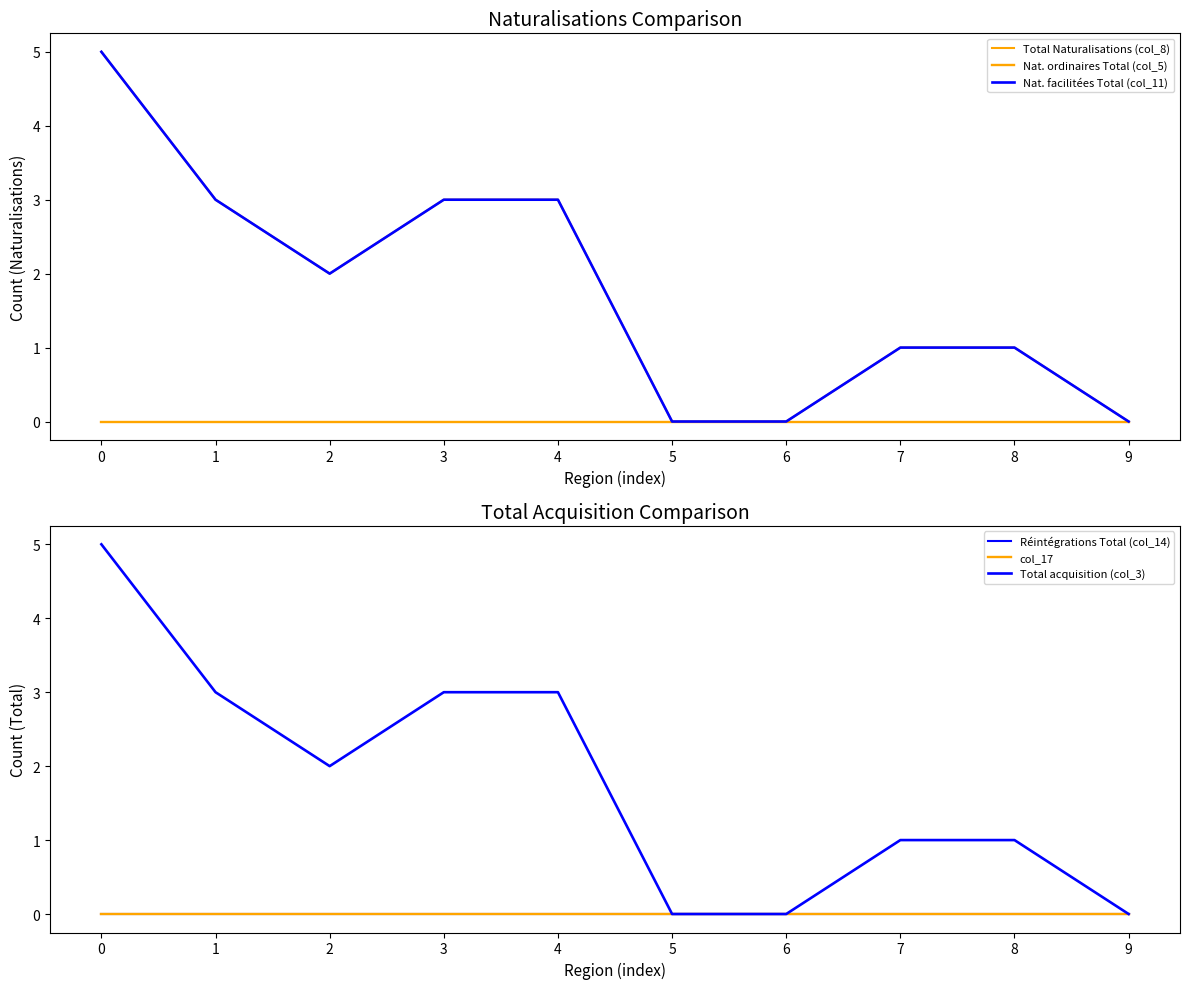

At which category does Nat. facilitées Total (col_11) reach its first local valley?

2